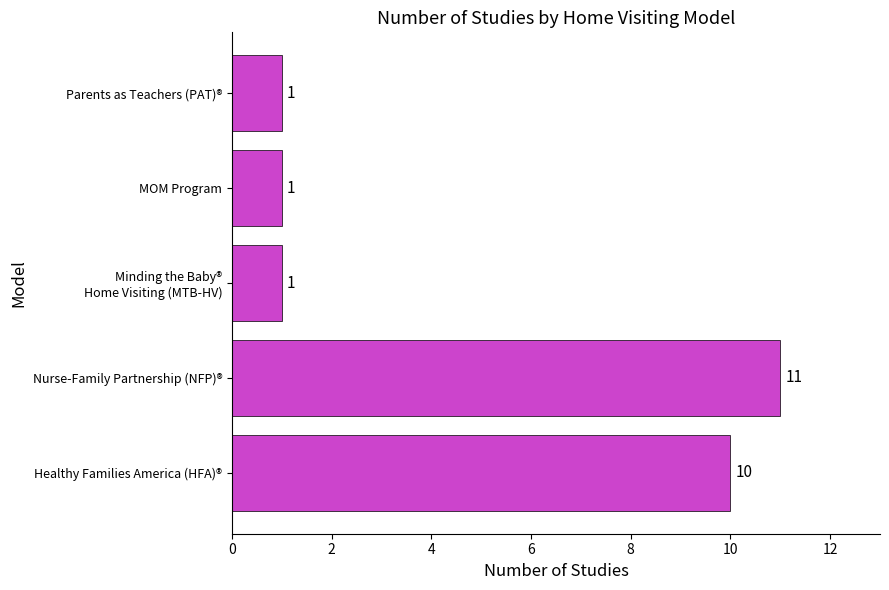

What is the average value?

5